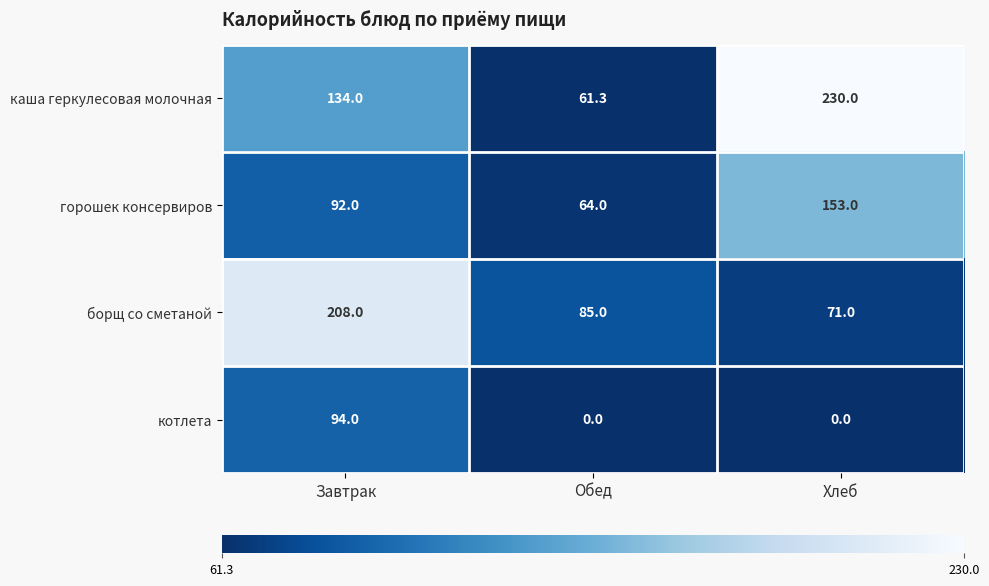

The value of каша геркулесовая молочная at Хлеб is 91.4. True or false?

False